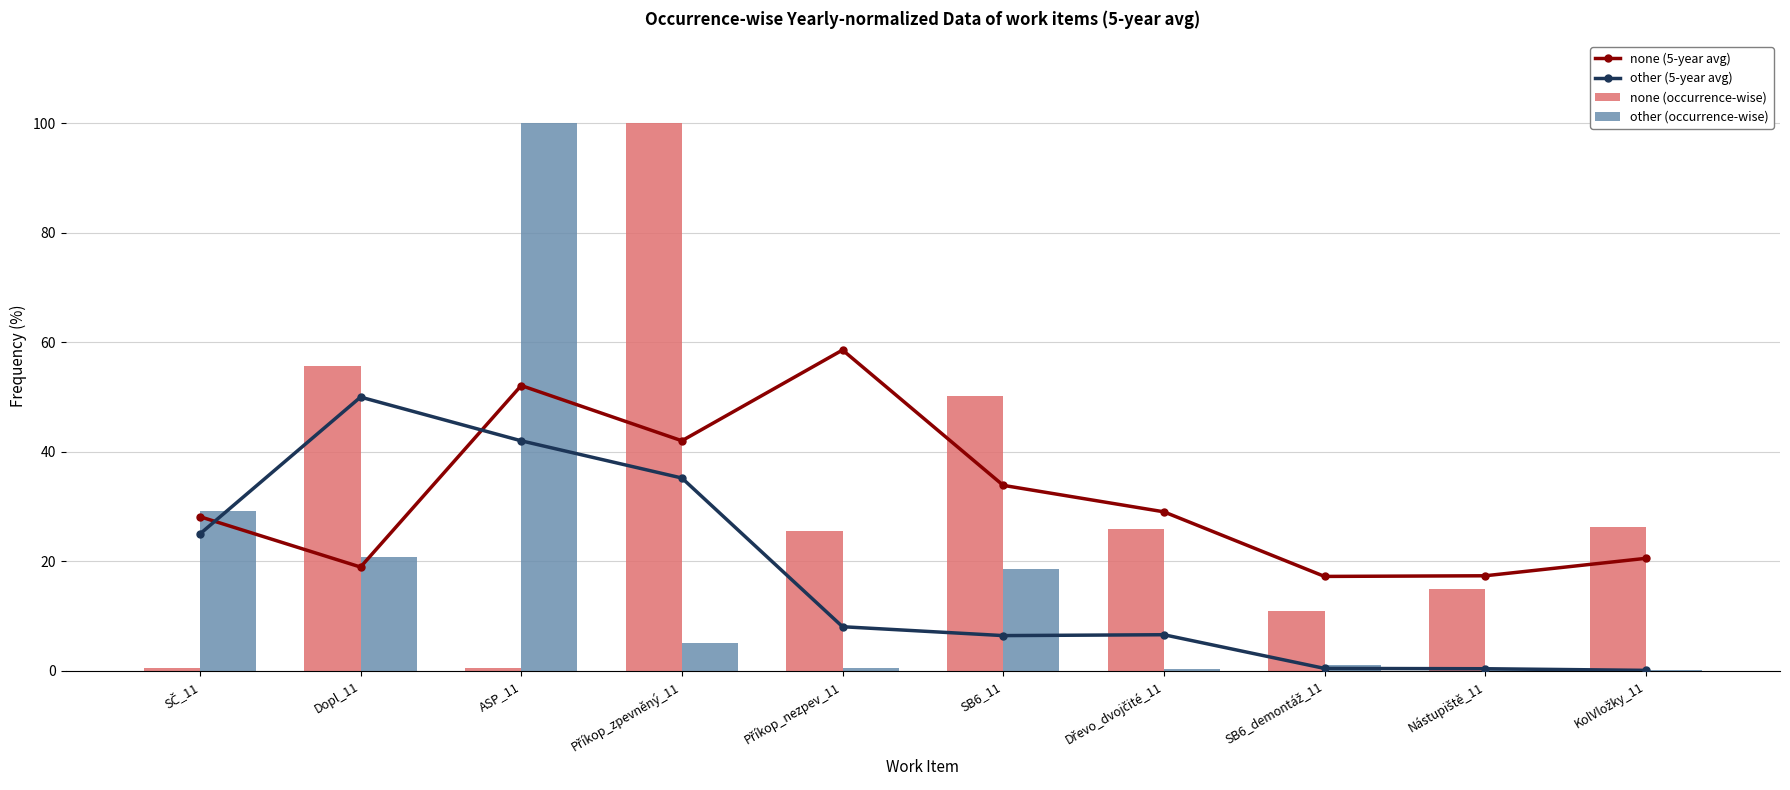

Between SČ_11 and Příkop_nezpev_11, which is larger?

Příkop_nezpev_11